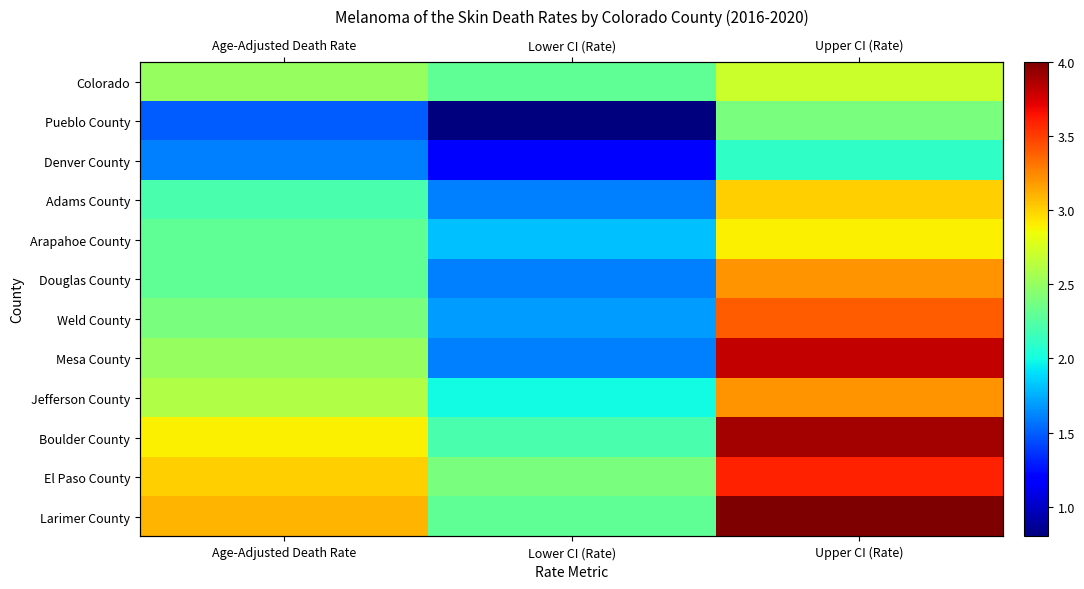

Which series has the largest range (max minus min)?

Mesa County